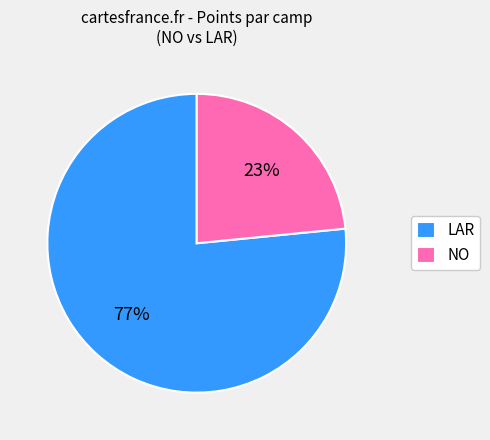

Which slice is the smallest?

NO